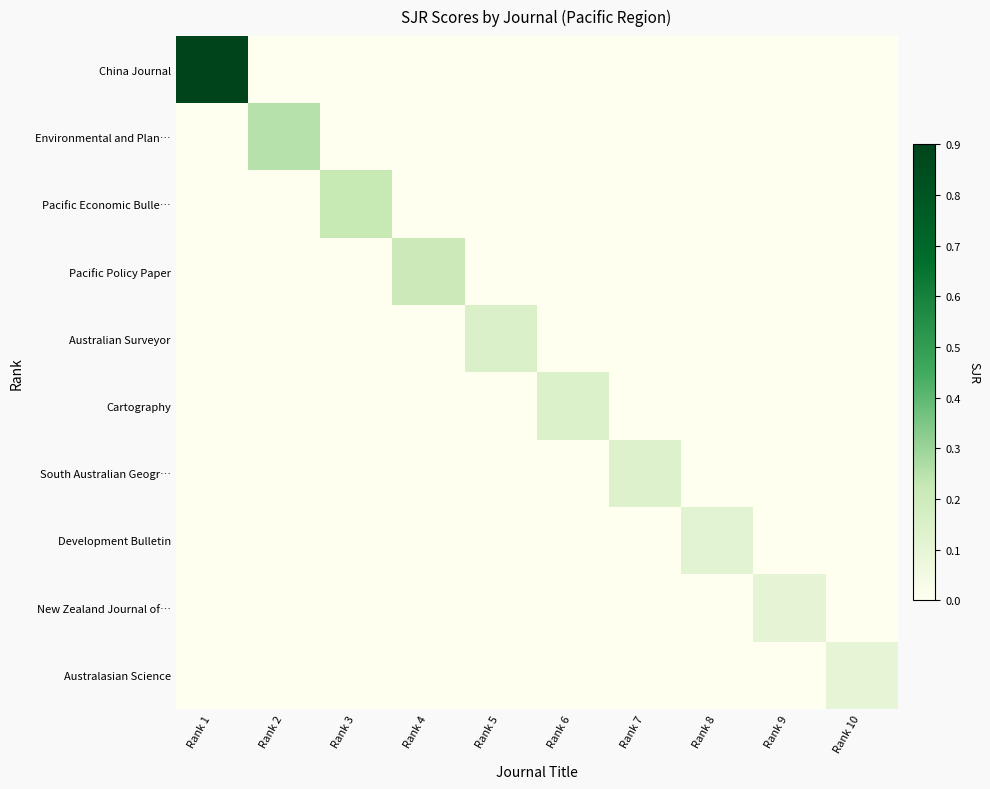

Reading right to left, list all the values displayed in this chart.

China Journal: Rank 10=0.0	Rank 9=0.0	Rank 8=0.0	Rank 7=0.0	Rank 6=0.0	Rank 5=0.0	Rank 4=0.0	Rank 3=0.0	Rank 2=0.0	Rank 1=13.2
Environmental and Plan…: Rank 10=0.0	Rank 9=0.0	Rank 8=0.0	Rank 7=0.0	Rank 6=0.0	Rank 5=0.0	Rank 4=0.0	Rank 3=0.0	Rank 2=0.2	Rank 1=0.0
Pacific Economic Bulle…: Rank 10=0.0	Rank 9=0.0	Rank 8=0.0	Rank 7=0.0	Rank 6=0.0	Rank 5=0.0	Rank 4=0.0	Rank 3=0.2	Rank 2=0.0	Rank 1=0.0
Pacific Policy Paper: Rank 10=0.0	Rank 9=0.0	Rank 8=0.0	Rank 7=0.0	Rank 6=0.0	Rank 5=0.0	Rank 4=0.2	Rank 3=0.0	Rank 2=0.0	Rank 1=0.0
Australian Surveyor: Rank 10=0.0	Rank 9=0.0	Rank 8=0.0	Rank 7=0.0	Rank 6=0.0	Rank 5=0.1	Rank 4=0.0	Rank 3=0.0	Rank 2=0.0	Rank 1=0.0
Cartography: Rank 10=0.0	Rank 9=0.0	Rank 8=0.0	Rank 7=0.0	Rank 6=0.1	Rank 5=0.0	Rank 4=0.0	Rank 3=0.0	Rank 2=0.0	Rank 1=0.0
South Australian Geogr…: Rank 10=0.0	Rank 9=0.0	Rank 8=0.0	Rank 7=0.1	Rank 6=0.0	Rank 5=0.0	Rank 4=0.0	Rank 3=0.0	Rank 2=0.0	Rank 1=0.0
Development Bulletin: Rank 10=0.0	Rank 9=0.0	Rank 8=0.1	Rank 7=0.0	Rank 6=0.0	Rank 5=0.0	Rank 4=0.0	Rank 3=0.0	Rank 2=0.0	Rank 1=0.0
New Zealand Journal of…: Rank 10=0.0	Rank 9=0.1	Rank 8=0.0	Rank 7=0.0	Rank 6=0.0	Rank 5=0.0	Rank 4=0.0	Rank 3=0.0	Rank 2=0.0	Rank 1=0.0
Australasian Science: Rank 10=0.1	Rank 9=0.0	Rank 8=0.0	Rank 7=0.0	Rank 6=0.0	Rank 5=0.0	Rank 4=0.0	Rank 3=0.0	Rank 2=0.0	Rank 1=0.0